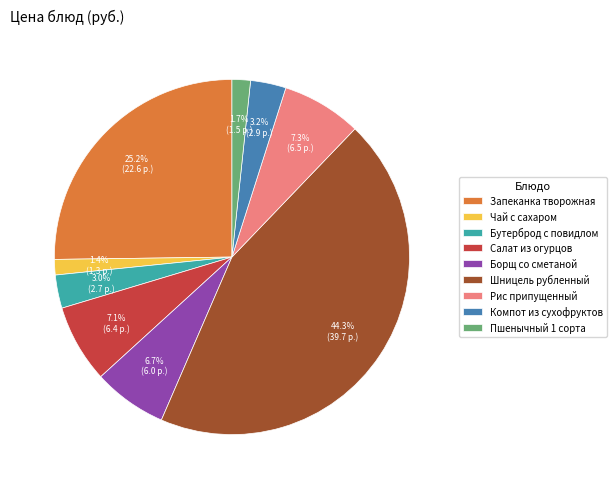

To the nearest percent, what is the combined percentage of Компот из сухофруктов and Борщ со сметаной?

10%